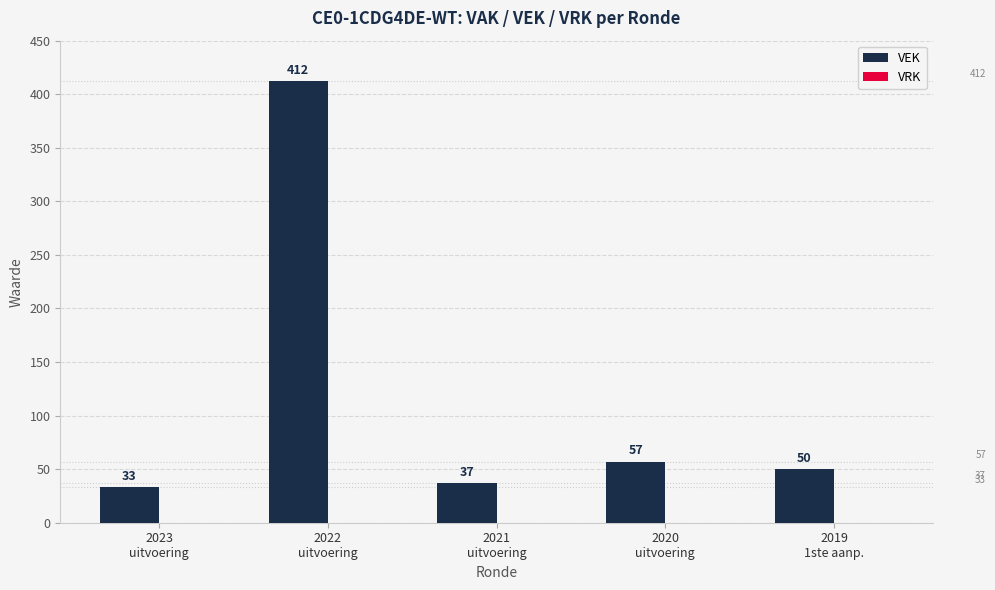

How many bars are there in total?

5